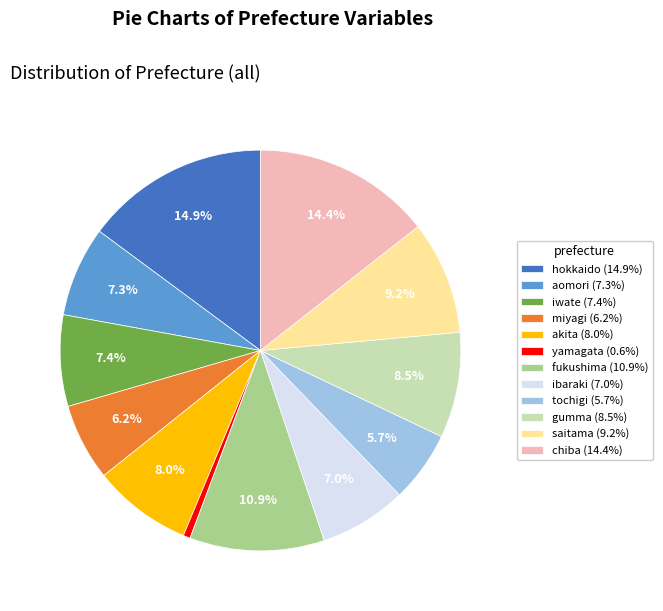

Which has a higher value, hokkaido or akita?

hokkaido